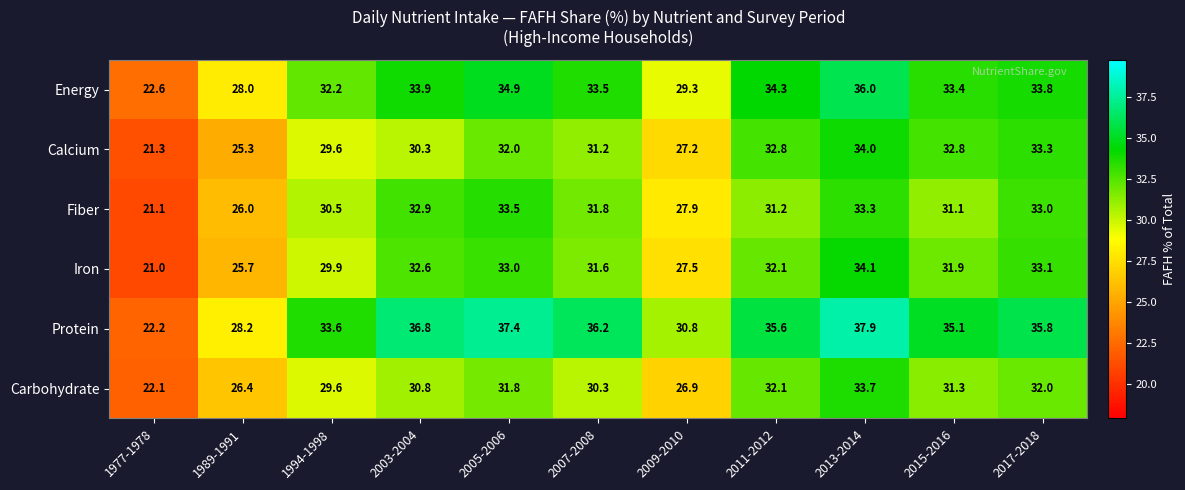

What is the average value of the Carbohydrate series?

29.7